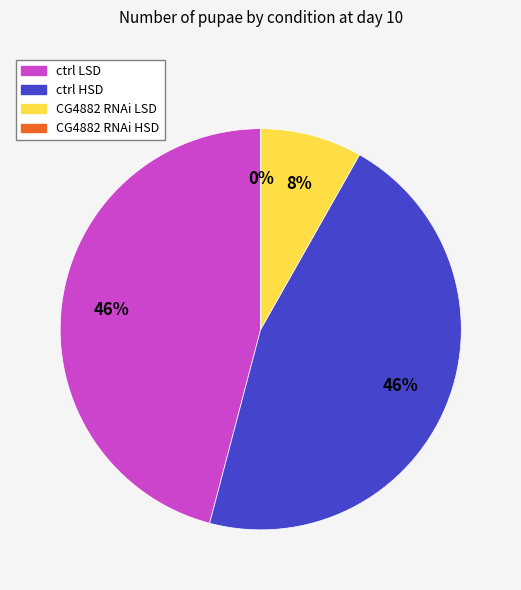

How many segments does this pie chart have?

4